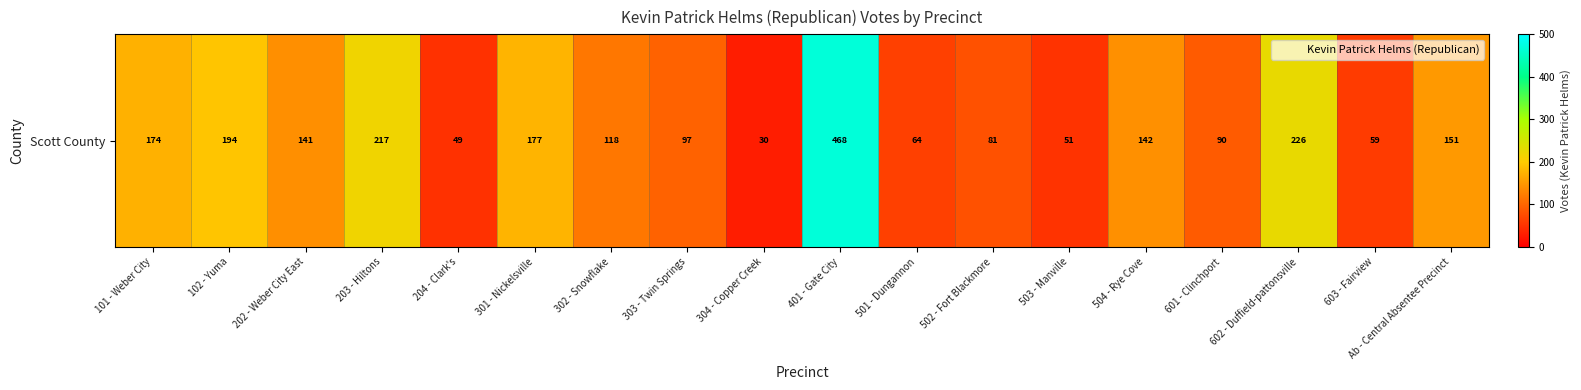

Rank the categories by value from lowest to highest.

304 - Copper Creek, 204 - Clark's, 503 - Manville, 603 - Fairview, 501 - Dungannon, 502 - Fort Blackmore, 601 - Clinchport, 303 - Twin Springs, 302 - Snowflake, 202 - Weber City East, 504 - Rye Cove, Ab - Central Absentee Precinct, 101 - Weber City, 301 - Nickelsville, 102 - Yuma, 203 - Hiltons, 602 - Duffield-pattonsville, 401 - Gate City